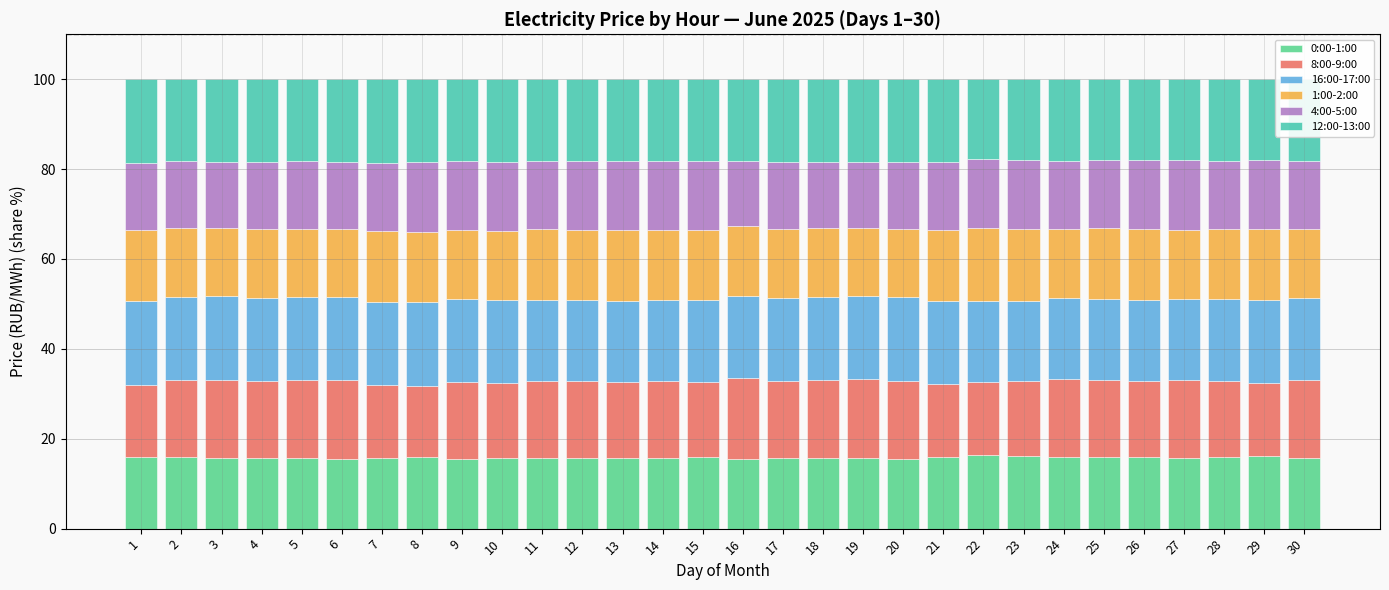

Is it true that 0:00-1:00 equals 9.1 at 20?

False